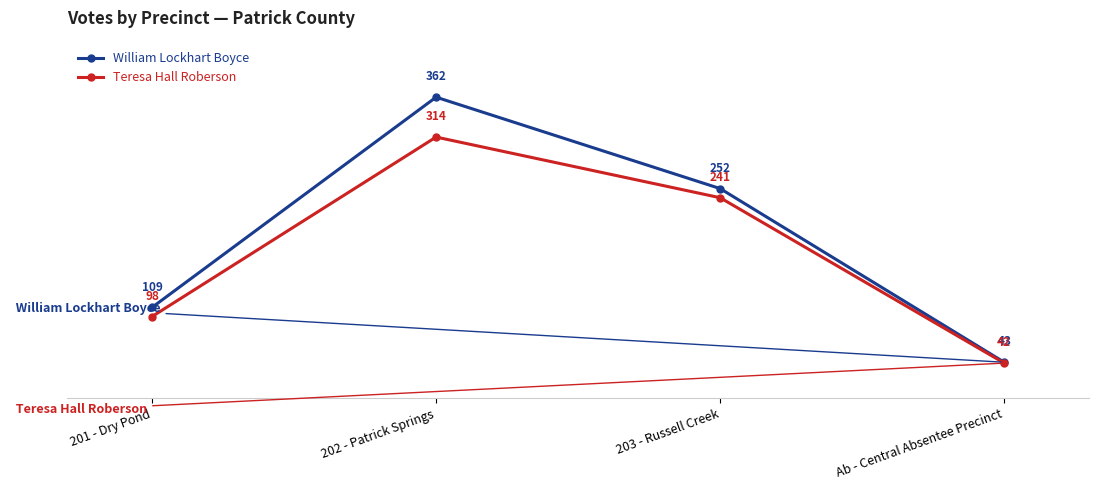

Which series has the largest range (max minus min)?

William Lockhart Boyce